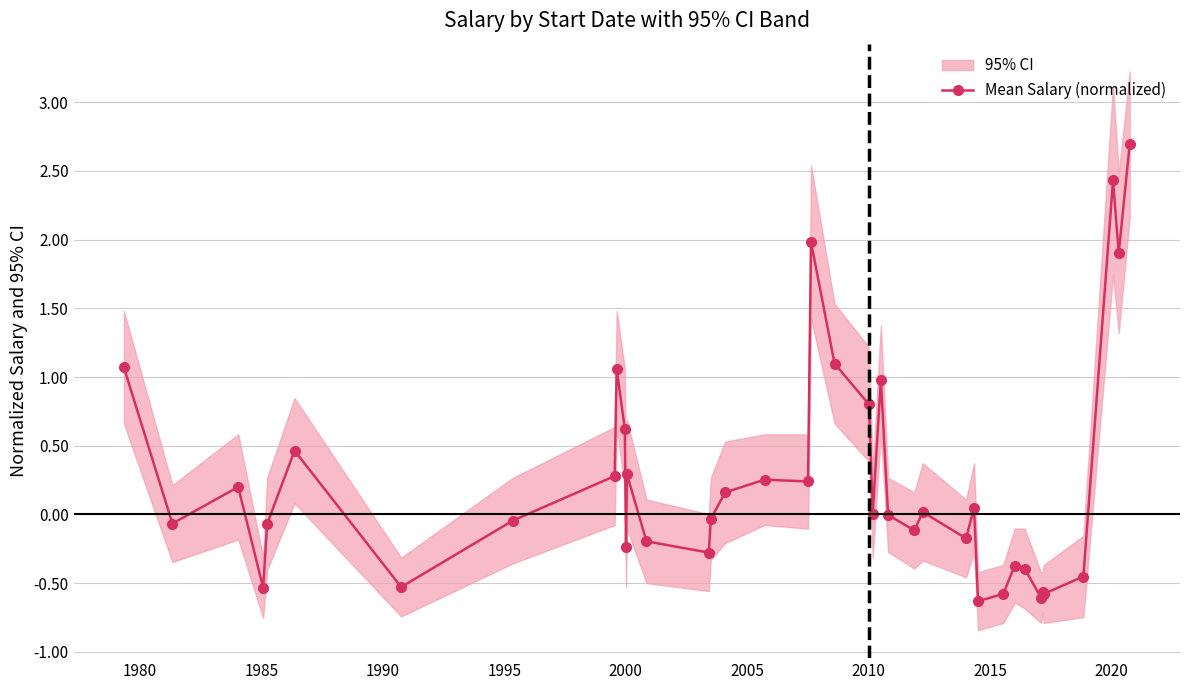

How many negative values are there?

20